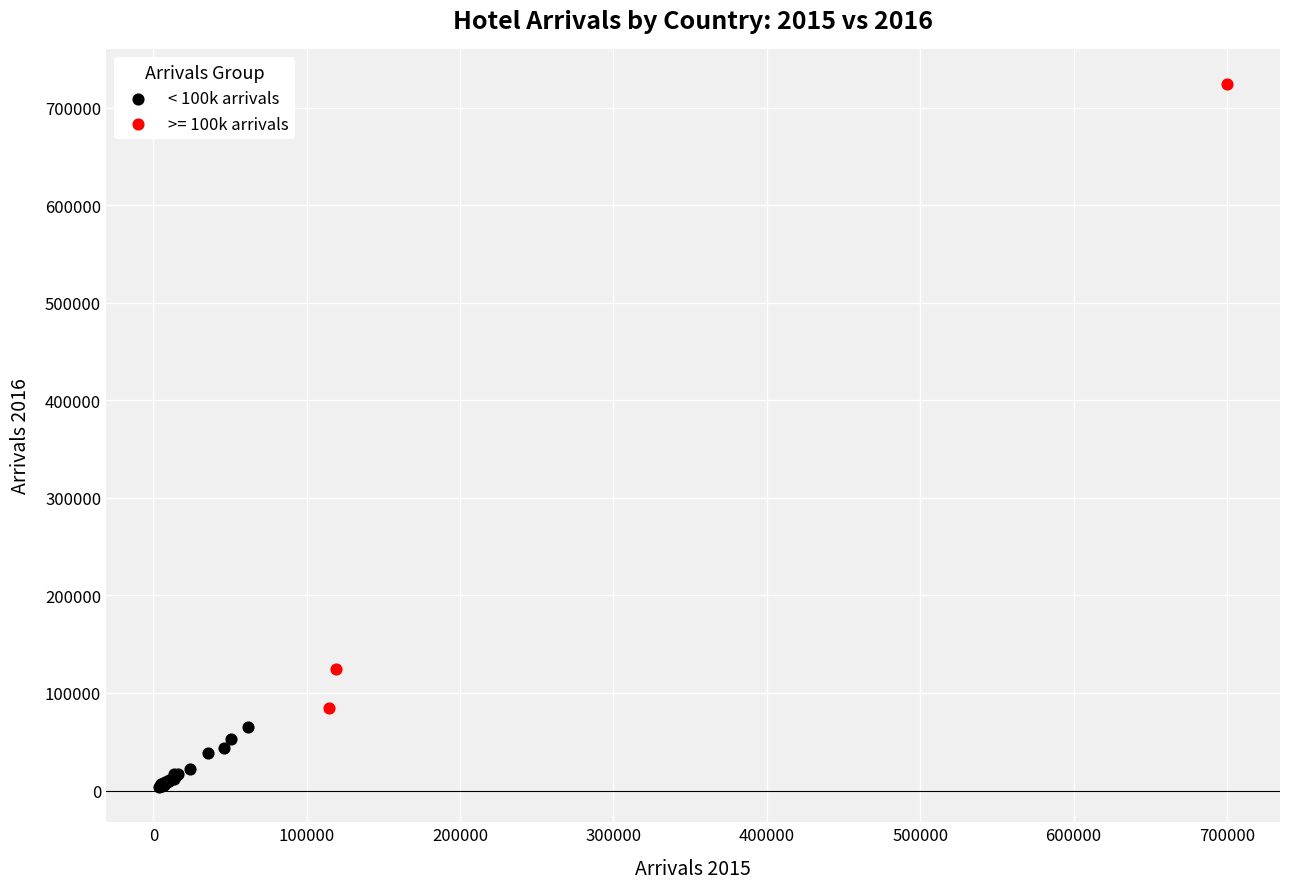

Which series has the widest spread of Y values?

>= 100k arrivals